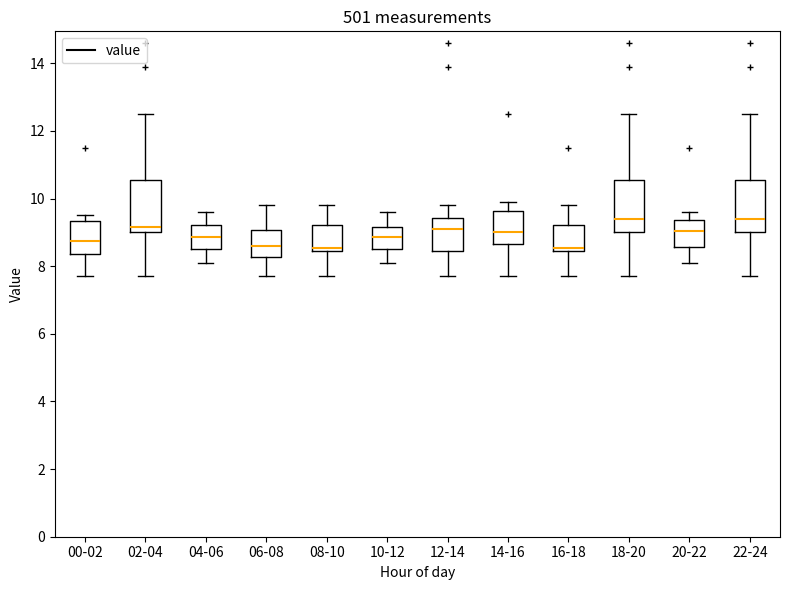

Reading left to right, transcribe this box plot: for each box, give where its median line is, the range the box spans, and where its two whiskers end, as read against the y-axis. The values are not printed on the chart, so give them approximately, as read against the axis.

00-02: median 8.8, box 8.4 to 9.4, whiskers 7.8 to 9.6
02-04: median 9.2, box 9.0 to 10.6, whiskers 7.8 to 12.6
04-06: median 8.8, box 8.6 to 9.2, whiskers 8.2 to 9.6
06-08: median 8.6, box 8.2 to 9.0, whiskers 7.8 to 9.8
08-10: median 8.6, box 8.4 to 9.2, whiskers 7.8 to 9.8
10-12: median 8.8, box 8.6 to 9.2, whiskers 8.2 to 9.6
12-14: median 9.2, box 8.4 to 9.4, whiskers 7.8 to 9.8
14-16: median 9.0, box 8.6 to 9.6, whiskers 7.8 to 10.0
16-18: median 8.6, box 8.4 to 9.2, whiskers 7.8 to 9.8
18-20: median 9.4, box 9.0 to 10.6, whiskers 7.8 to 12.6
20-22: median 9.0, box 8.6 to 9.4, whiskers 8.2 to 9.6
22-24: median 9.4, box 9.0 to 10.6, whiskers 7.8 to 12.6